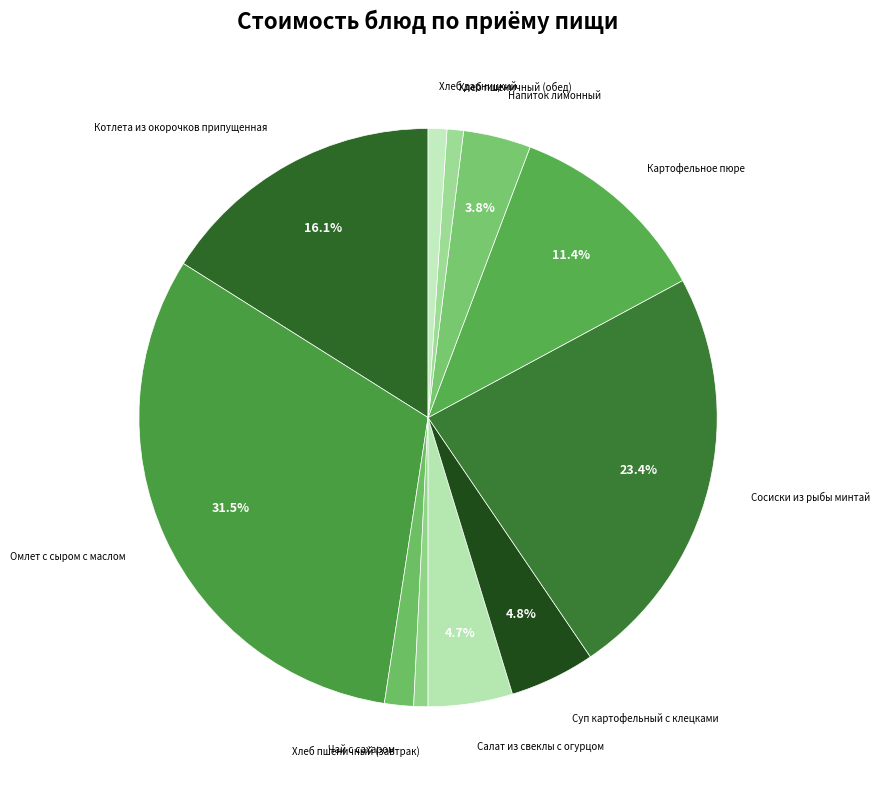

Combined, do Омлет с сыром с маслом and Суп картофельный с клецками account for over 50%?

No